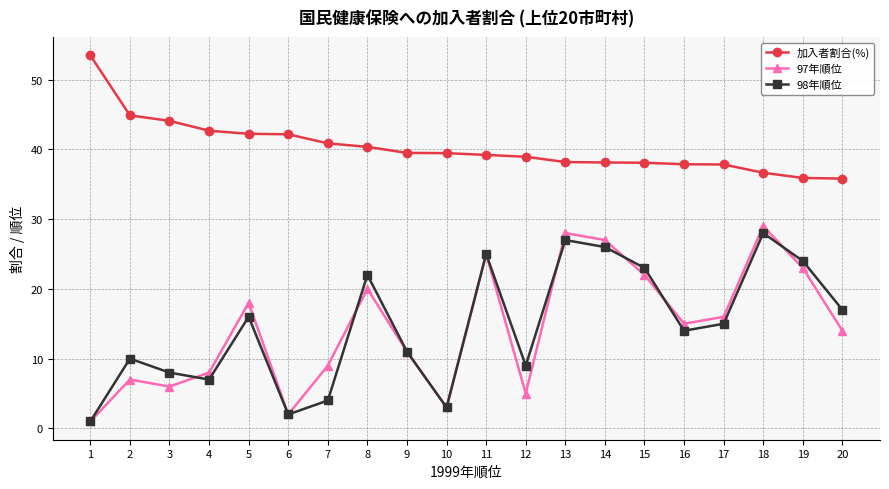

Where is the first local minimum for 97年順位?

3